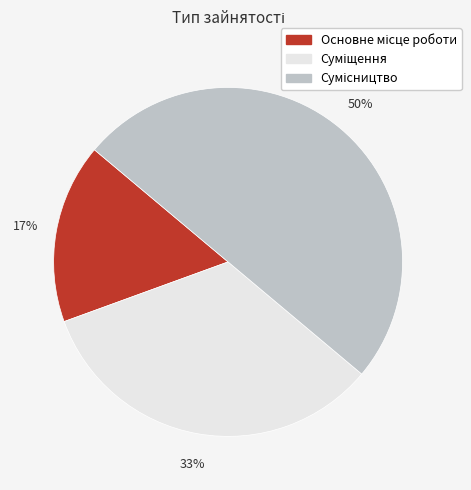

To the nearest percent, what is the difference between the largest and smallest slice percentages?

33%